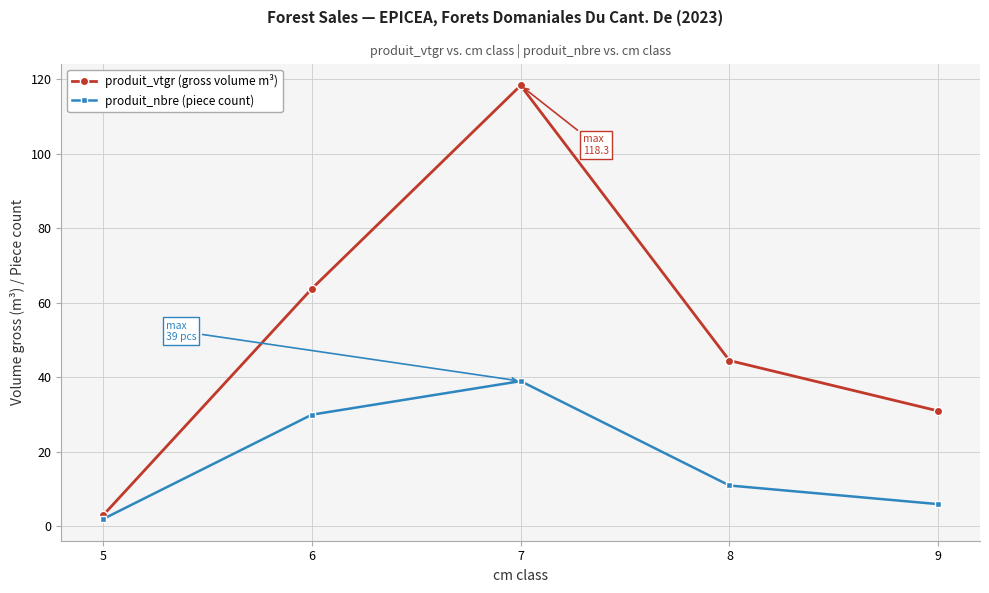

Reading right to left, extract all data points from this chart.

produit_vtgr (gross volume m³): 31.0	44.5	118.3	63.8	3.0
produit_nbre (piece count): 6.0	11.0	39.0	30.0	2.0